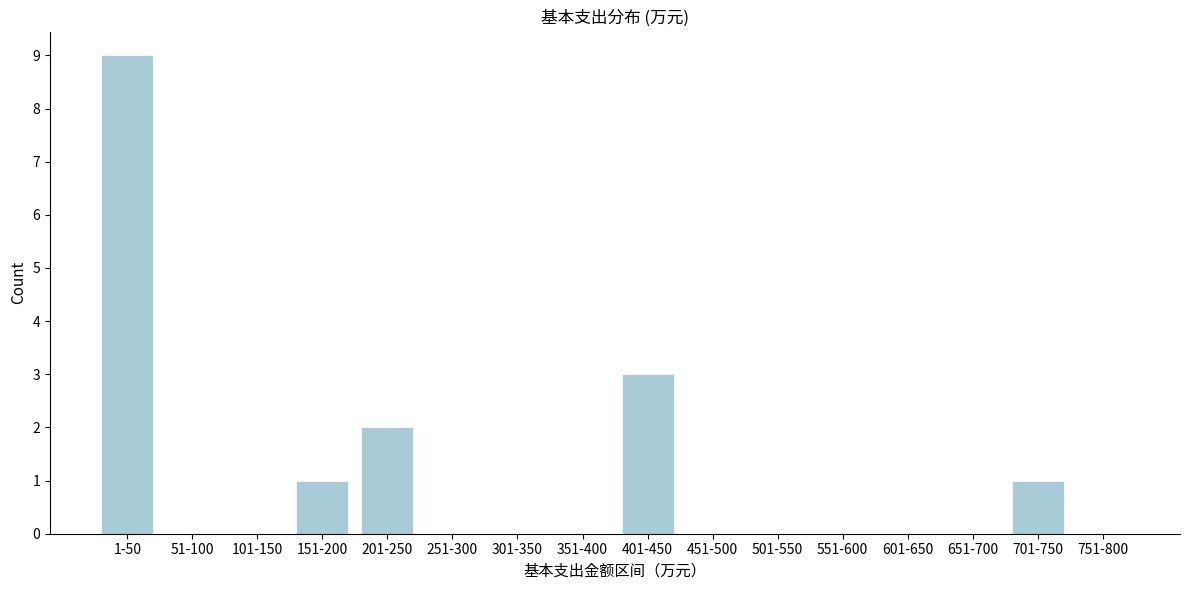

Reading right to left, extract all data points from this chart.

751-800=0	701-750=1	651-700=0	601-650=0	551-600=0	501-550=0	451-500=0	401-450=3	351-400=0	301-350=0	251-300=0	201-250=2	151-200=1	101-150=0	51-100=0	1-50=9